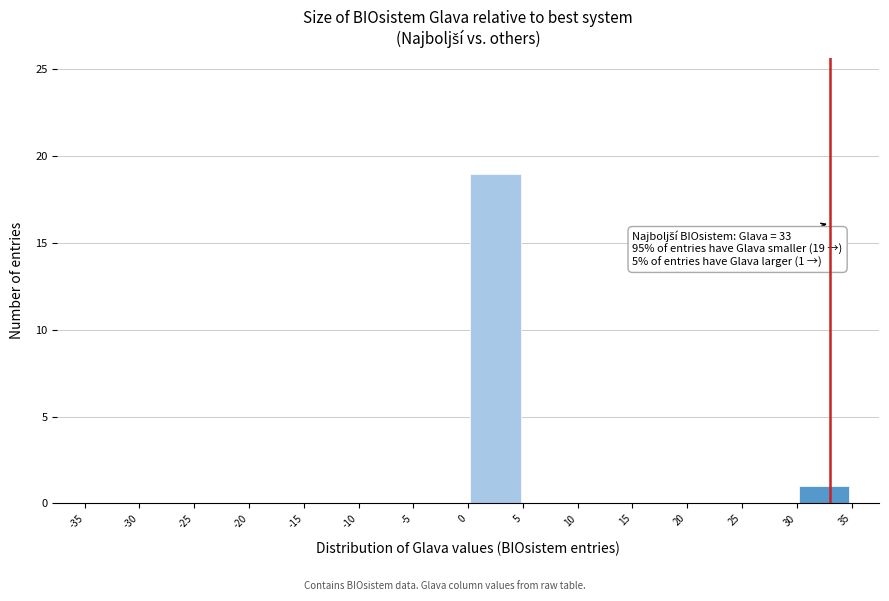

Over which range of the x-axis is the bar tallest?

0 to 5